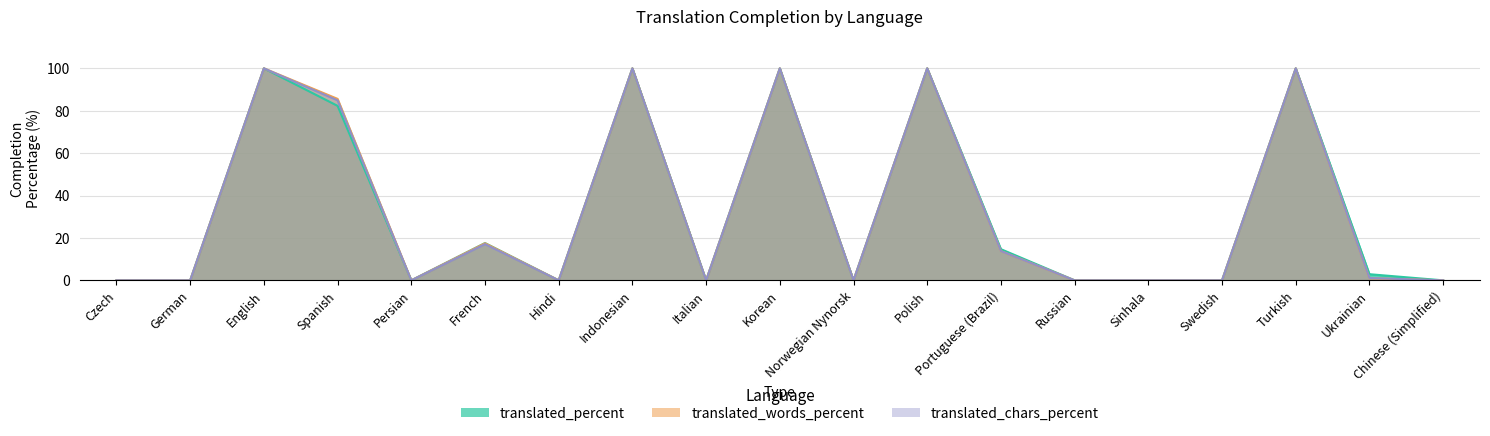

Reading right to left, transcribe all the data shown in this chart.

translated_percent: Chinese (Simplified)=0.0	Ukrainian=2.9	Turkish=100.0	Swedish=0.0	Sinhala=0.0	Russian=0.0	Portuguese (Brazil)=14.7	Polish=100.0	Norwegian Nynorsk=0.0	Korean=100.0	Italian=0.0	Indonesian=100.0	Hindi=0.0	French=17.6	Persian=0.0	Spanish=82.3	English=100.0	German=0.0	Czech=0.0
translated_words_percent: Chinese (Simplified)=0.0	Ukrainian=1.0	Turkish=100.0	Swedish=0.0	Sinhala=0.0	Russian=0.0	Portuguese (Brazil)=13.8	Polish=100.0	Norwegian Nynorsk=0.0	Korean=100.0	Italian=0.0	Indonesian=100.0	Hindi=0.0	French=17.5	Persian=0.0	Spanish=85.6	English=100.0	German=0.0	Czech=0.0
translated_chars_percent: Chinese (Simplified)=0.0	Ukrainian=1.1	Turkish=100.0	Swedish=0.0	Sinhala=0.0	Russian=0.0	Portuguese (Brazil)=13.8	Polish=100.0	Norwegian Nynorsk=0.0	Korean=100.0	Italian=0.0	Indonesian=100.0	Hindi=0.0	French=17.1	Persian=0.0	Spanish=84.9	English=100.0	German=0.0	Czech=0.0